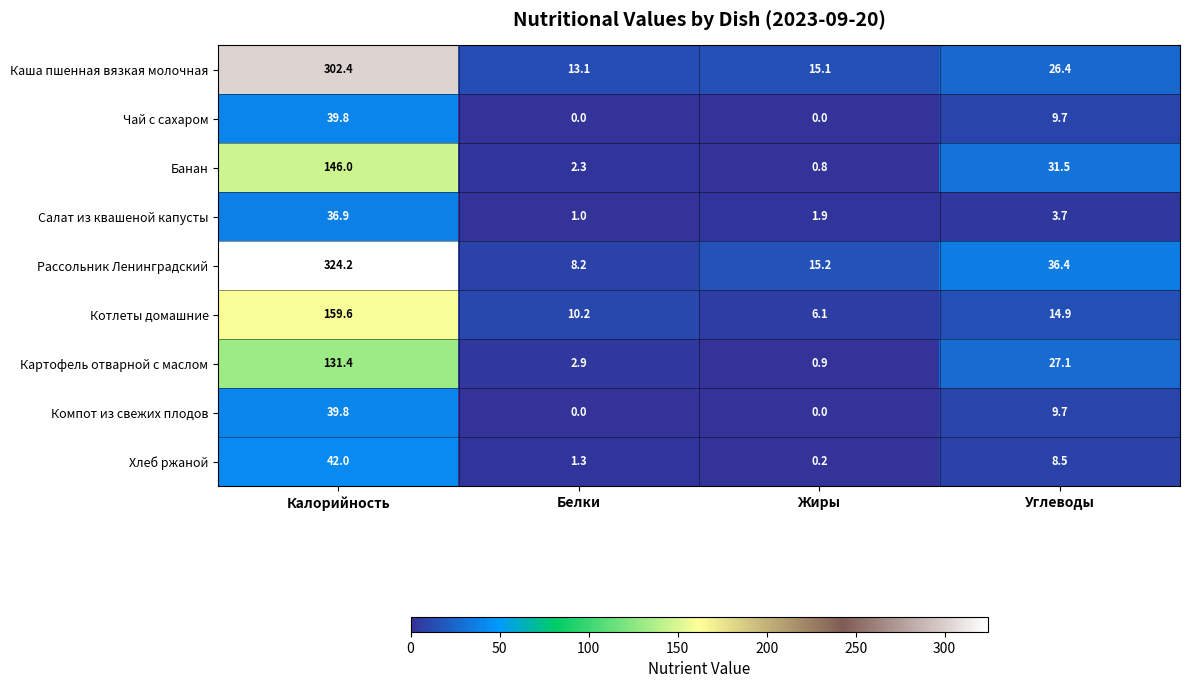

What is the sum of the Котлеты домашние values at Калорийность and Углеводы?

174.5